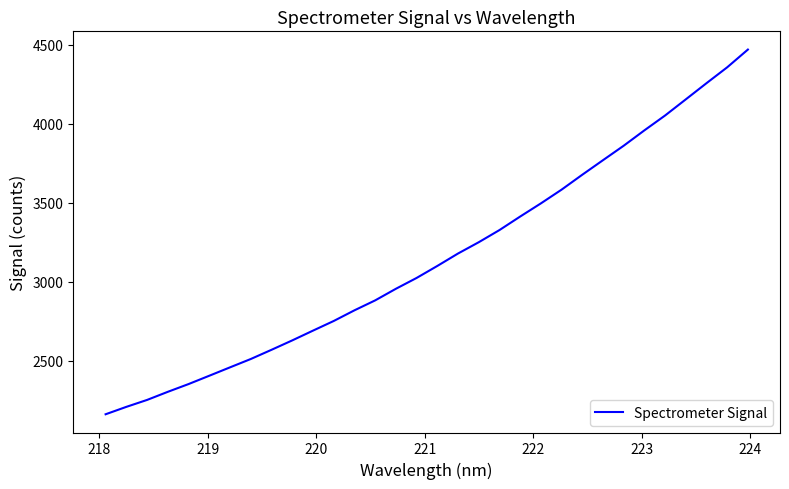

What is the difference between the maximum and minimum values?

2307.6